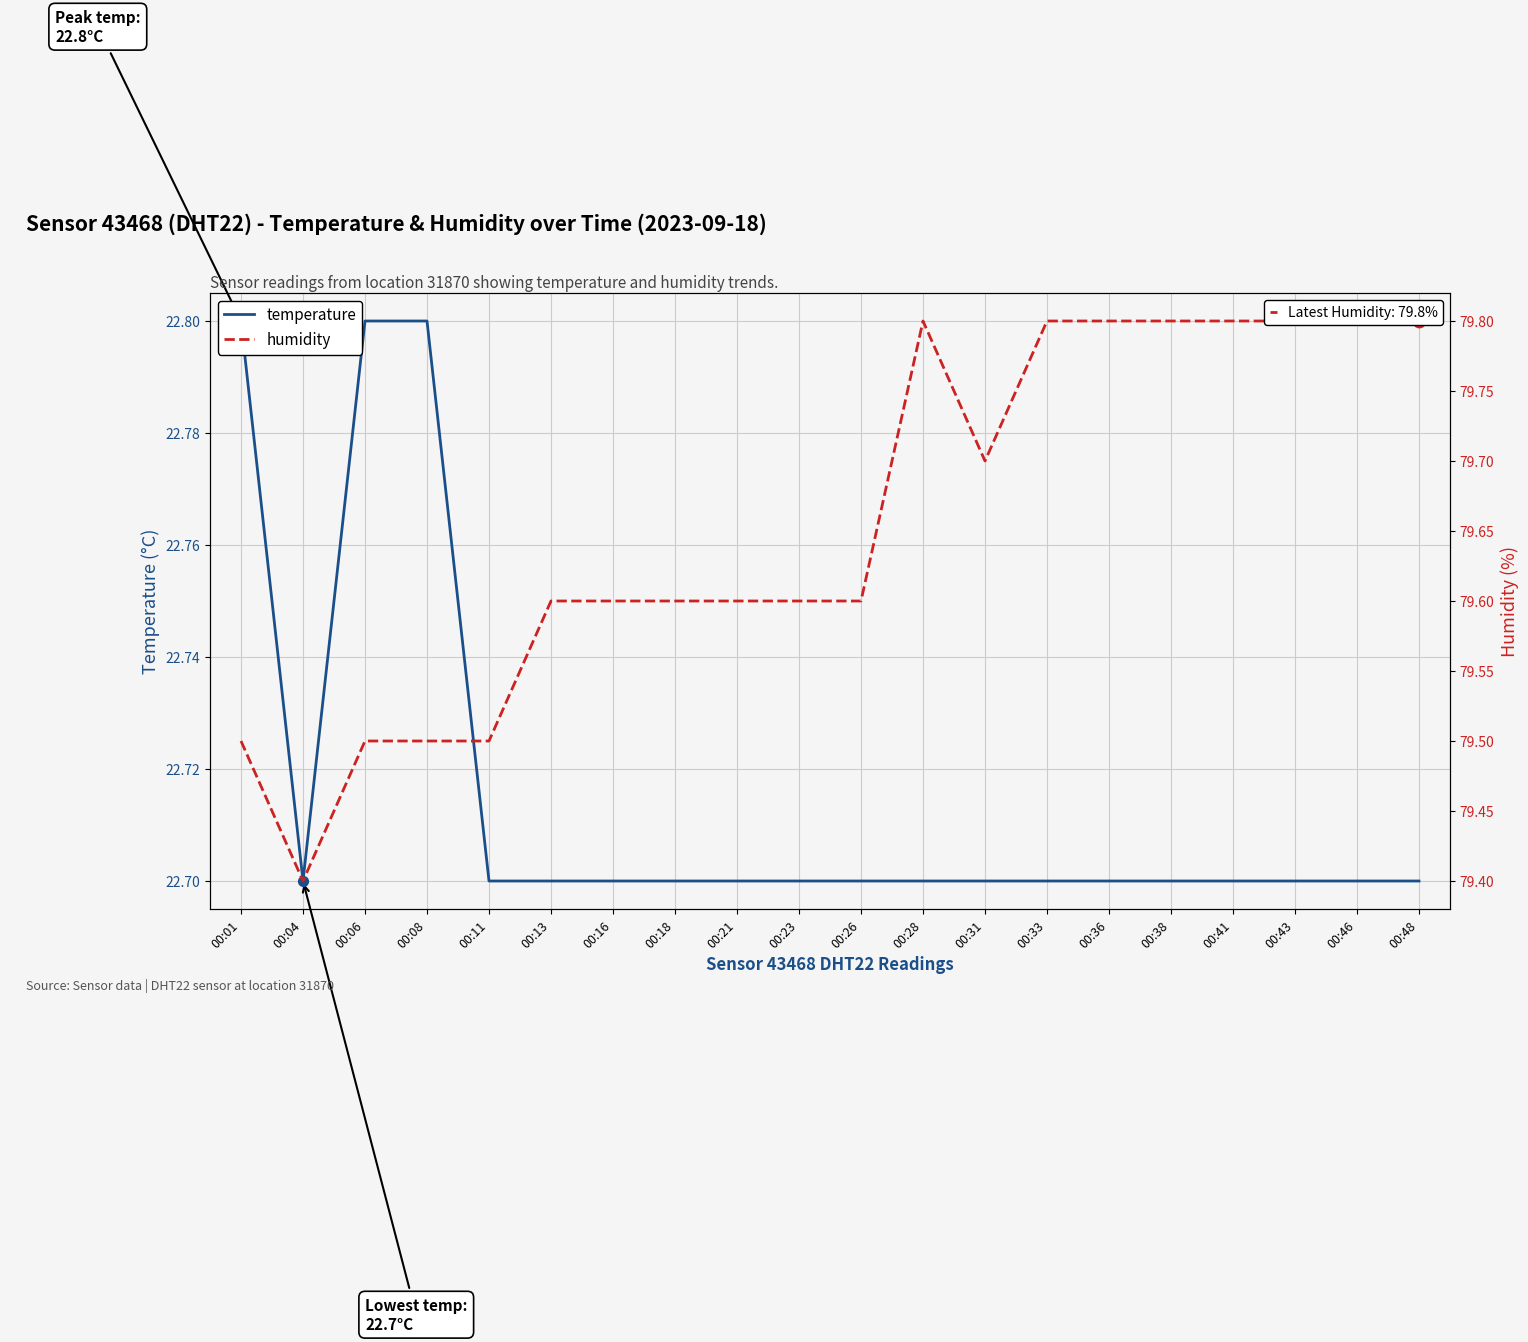

Which series has the largest Y range (max minus min)?

humidity